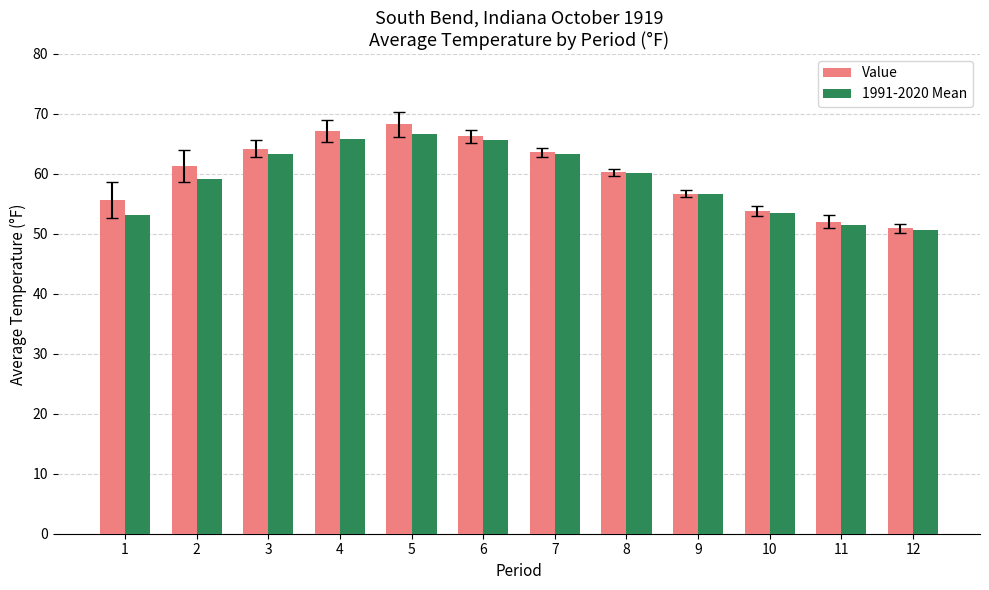

How many values in the 1991-2020 Mean series are below 60?

6